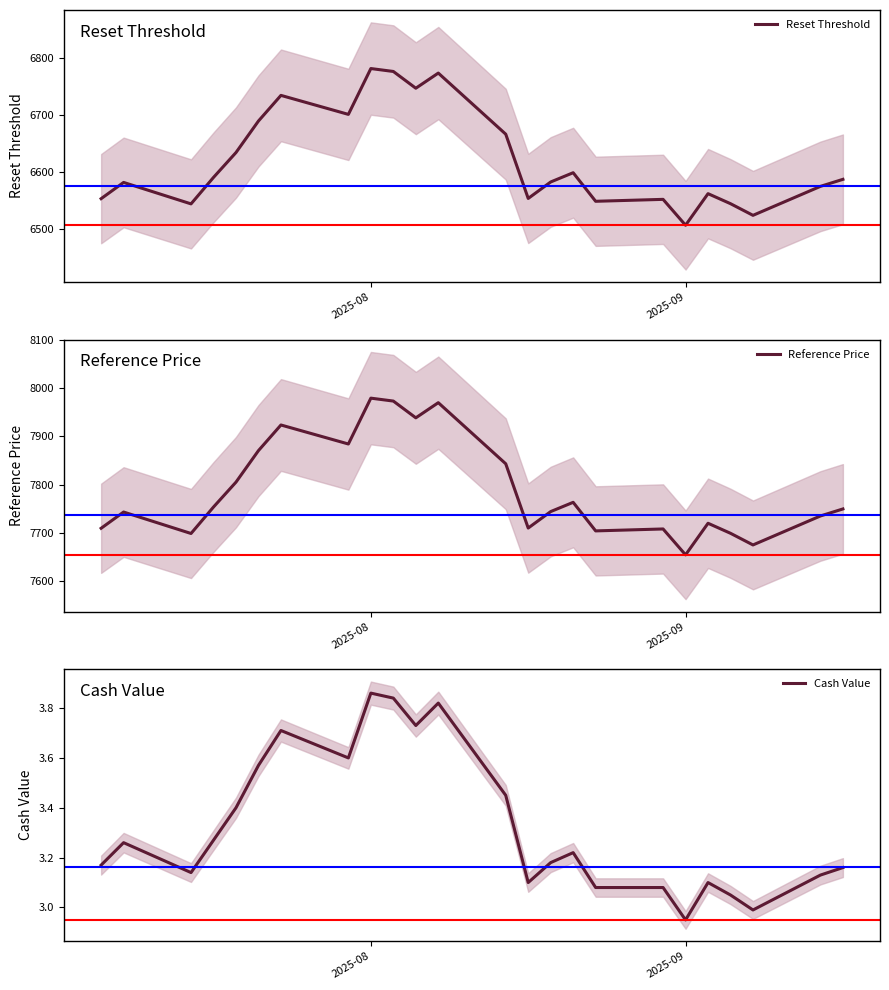

Which series has the widest spread of values?

Reference Price